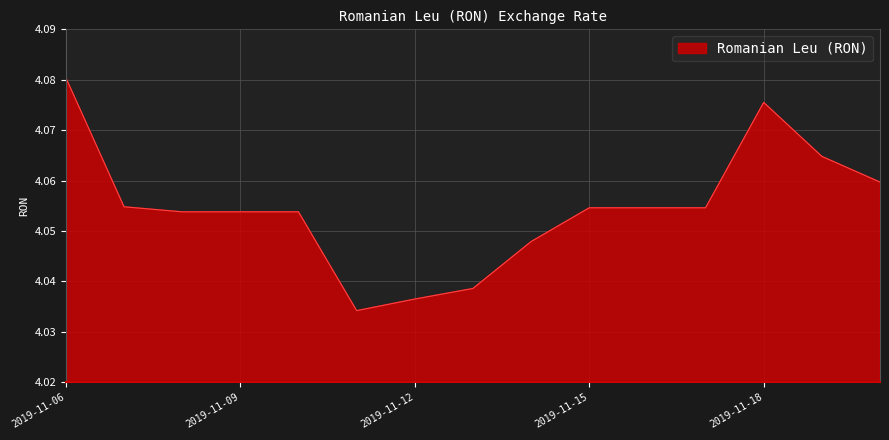

Where is the data nearest to the value 4?

2019-11-11